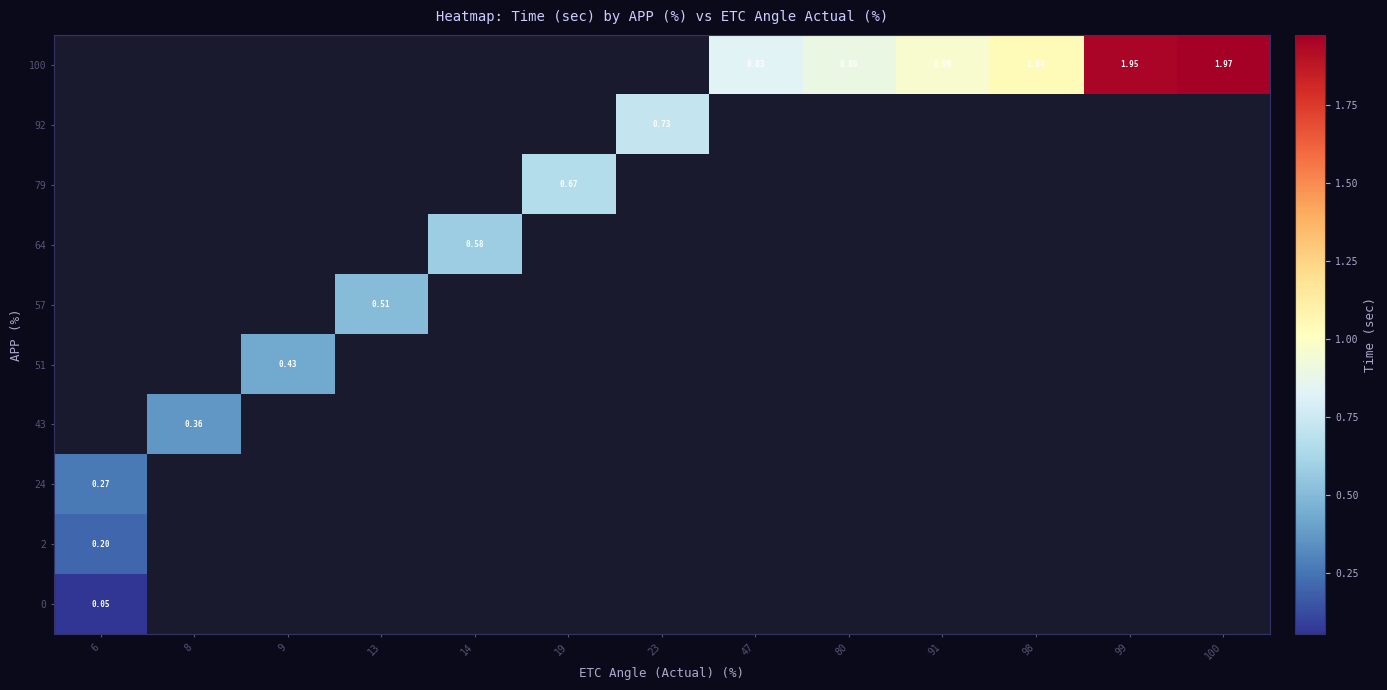

Between 19 and 100, which is larger?

100